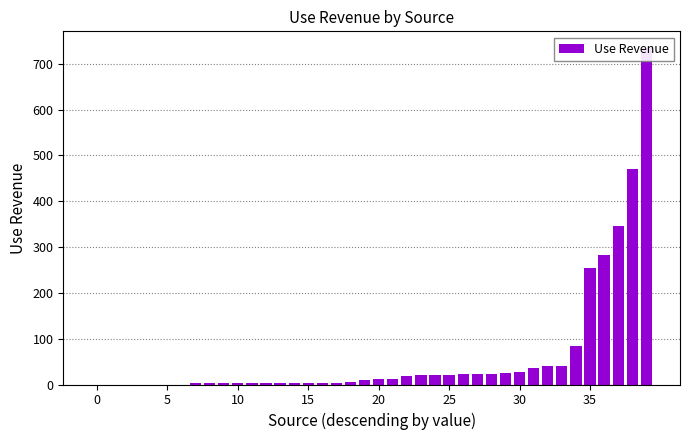

Read the value at 18.

6.0